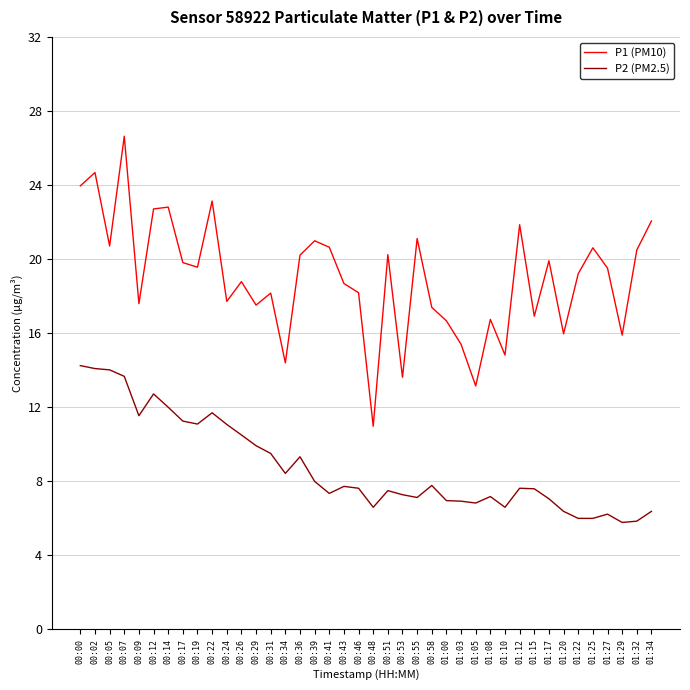

What is the difference between the P1 (PM10) values at 01:29 and 00:53?

2.3